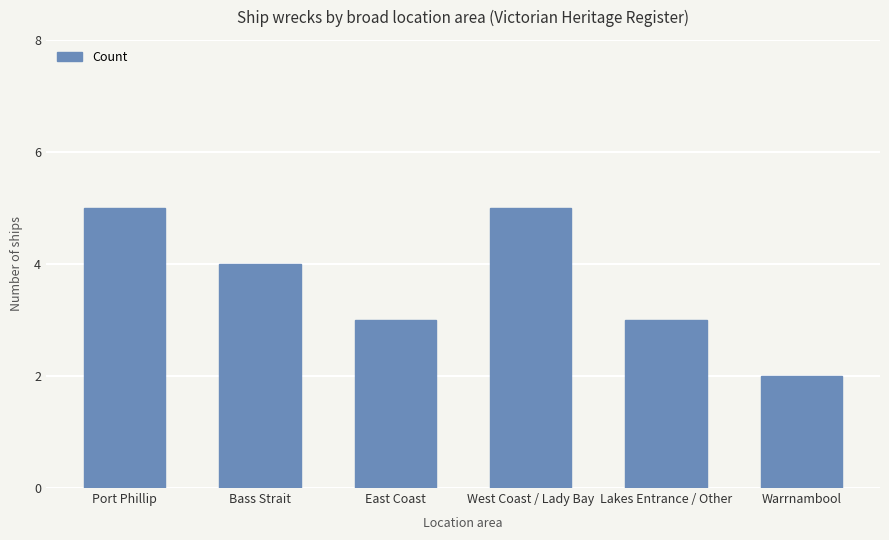

How many values are between 3 and 5?

5